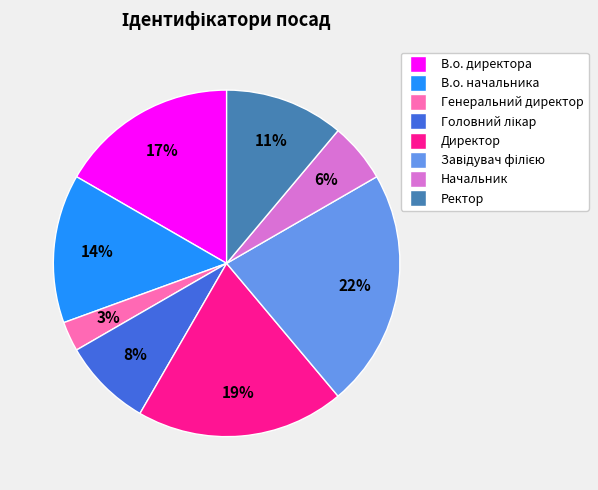

What is the smallest slice in the pie chart?

Генеральний директор